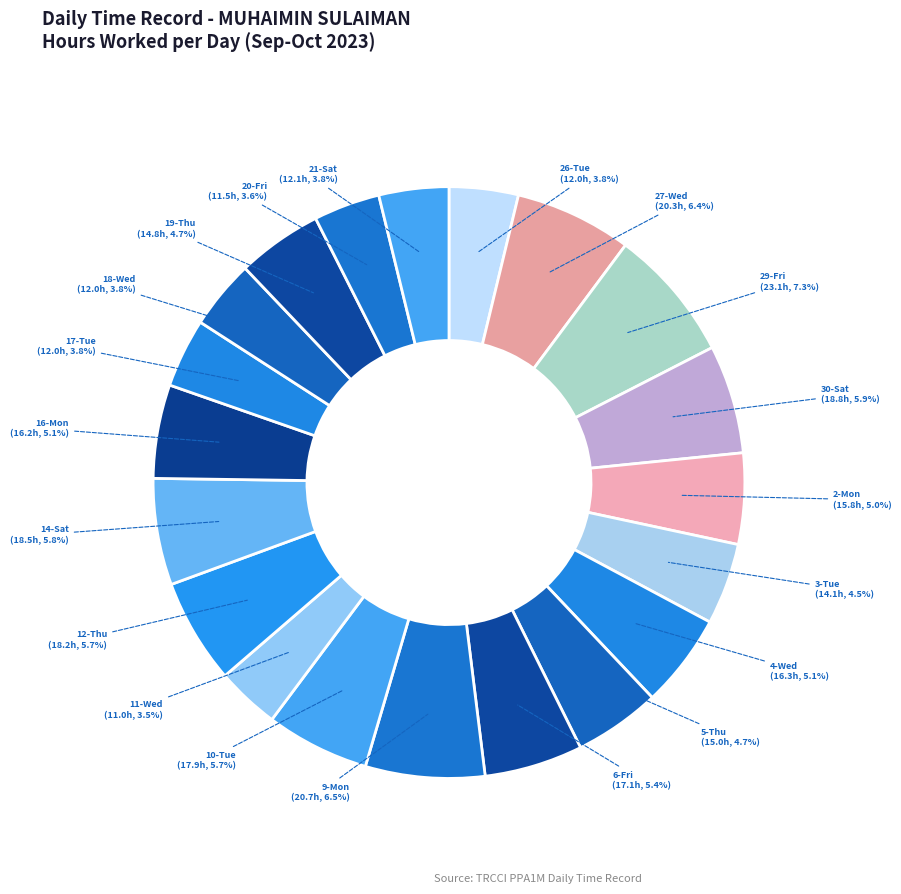

To the nearest percent, what percentage of the pie is 20-Fri?

4%